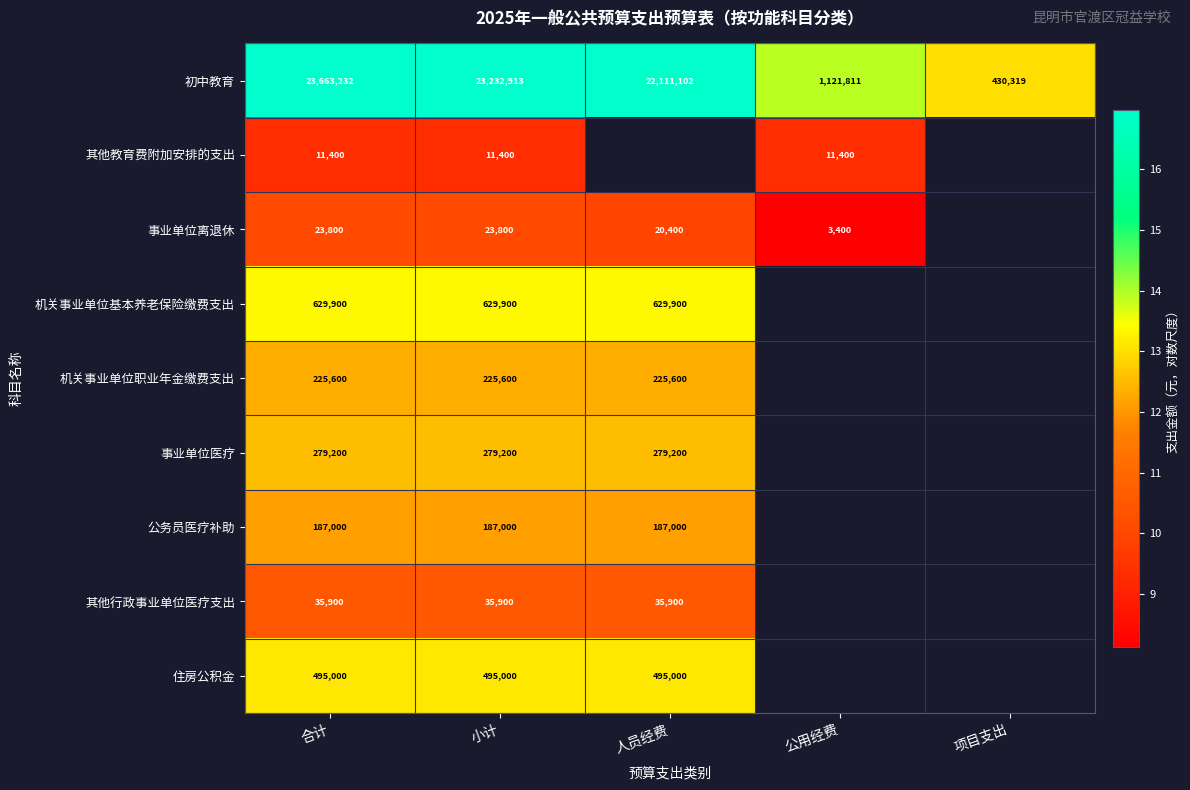

How many series are shown in this chart?

9